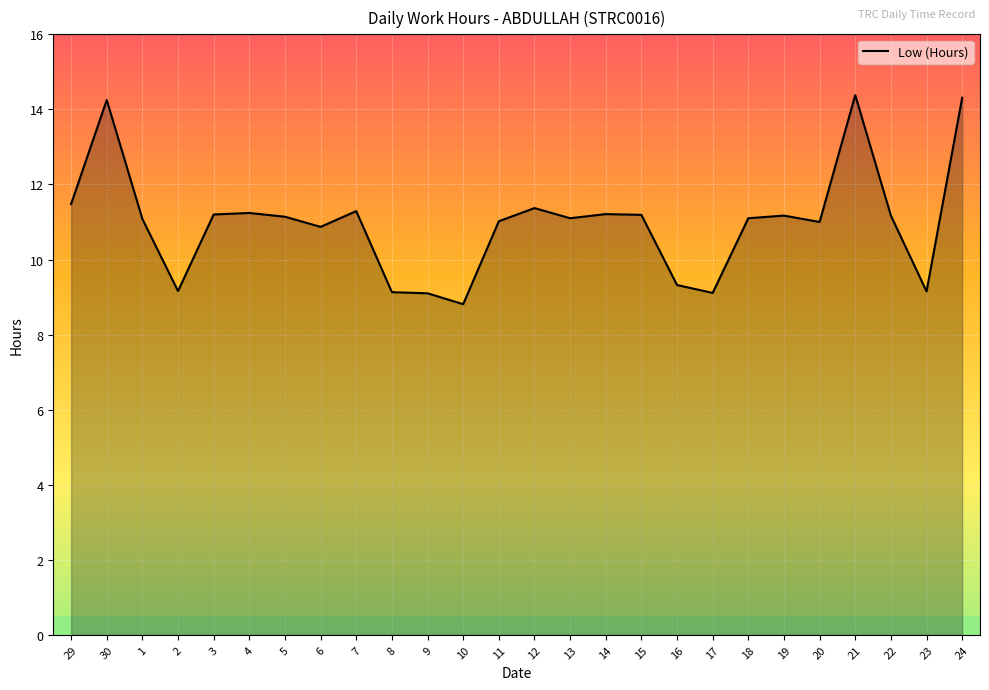

What is the maximum value shown in the chart?

14.4